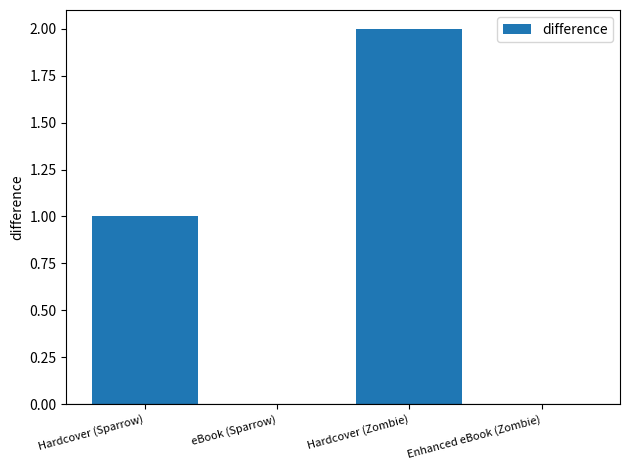

True or false: the data shows 1 at Hardcover (Zombie).

False